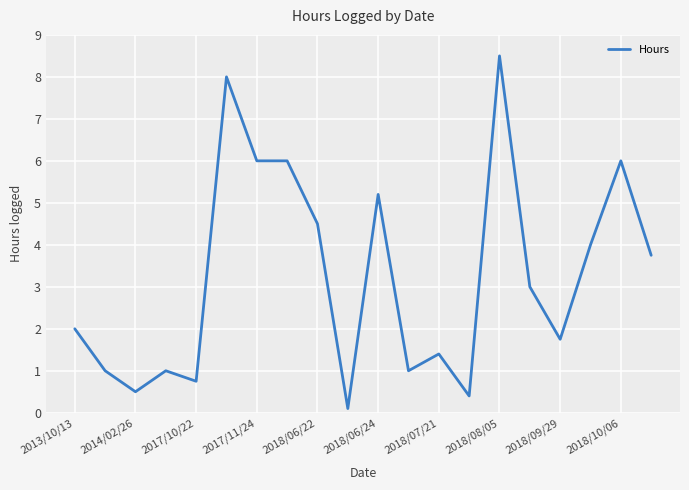

True or false: there are more than 2 points higher than both neighbors.

True